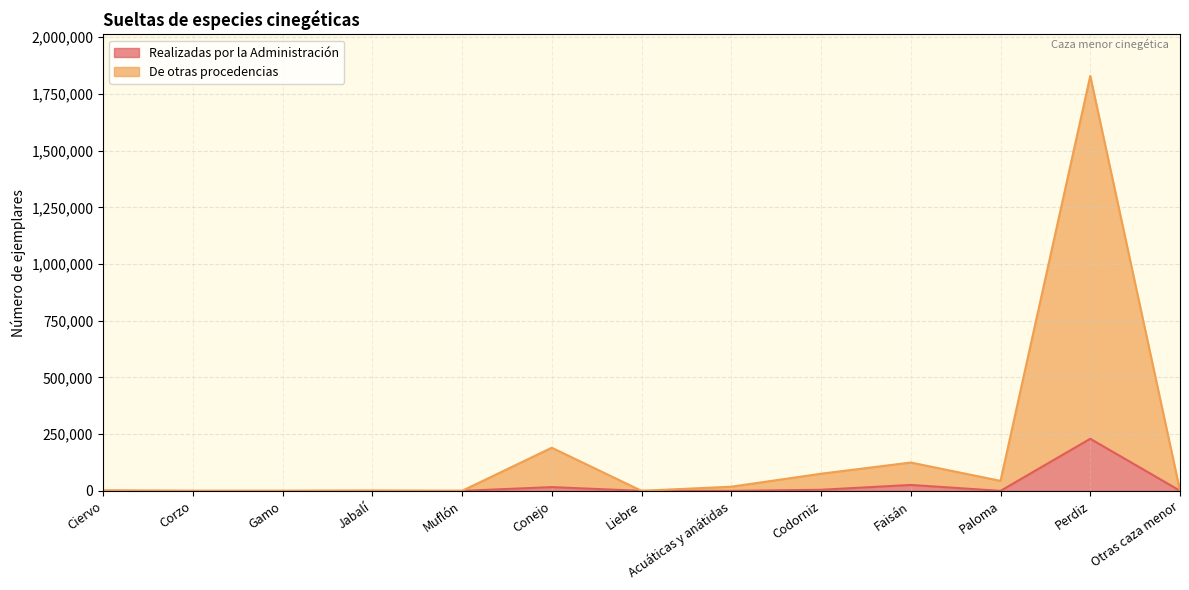

What value does the De otras procedencias series have at Acuáticas y anátidas, to the nearest 50?

18450